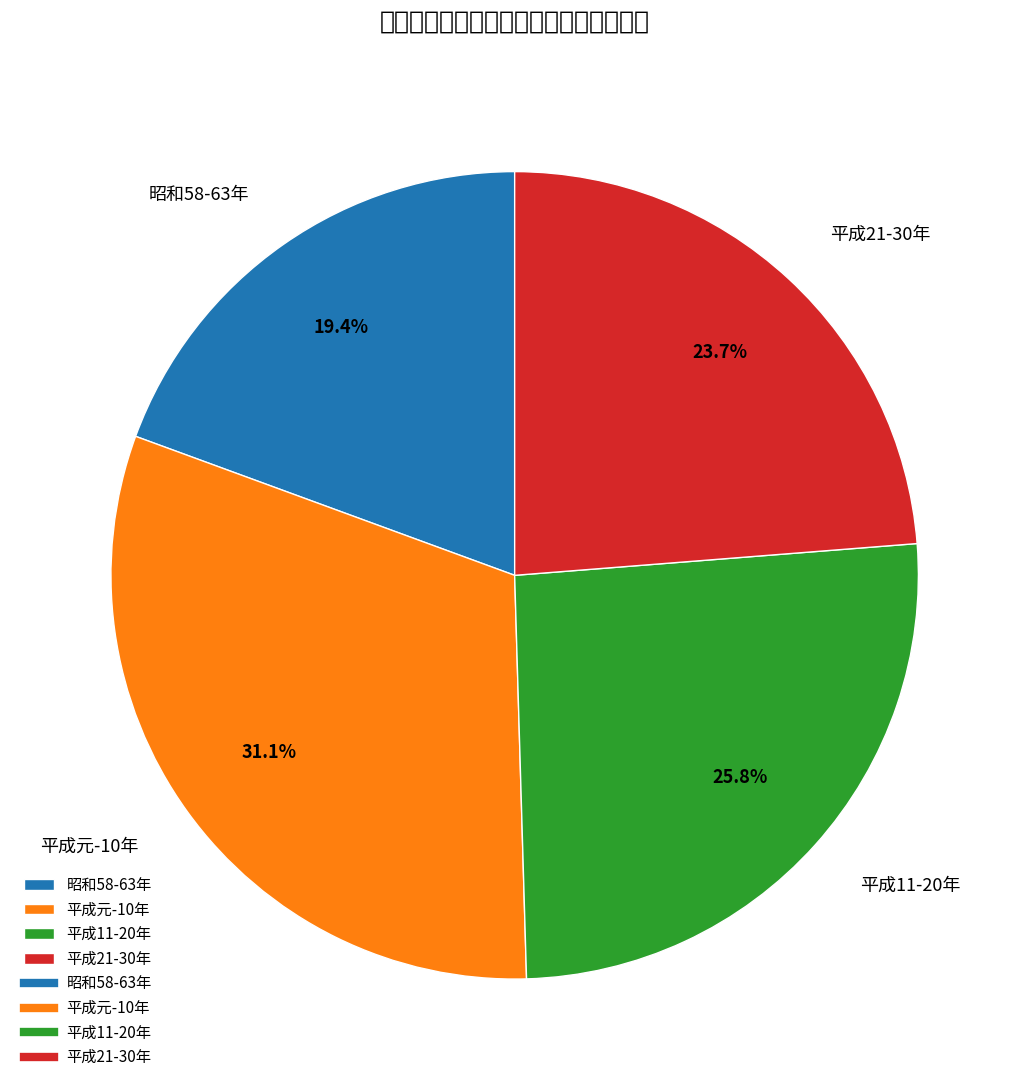

Which slice is the smallest?

昭和58-63年